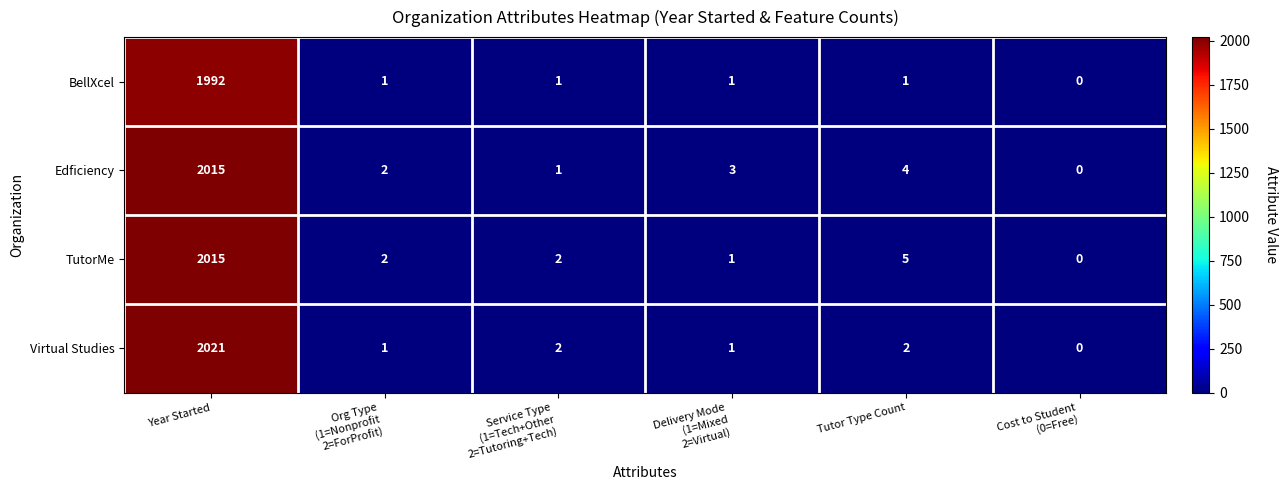

What is the total value across all series at Service Type
(1=Tech+Other
2=Tutoring+Tech)?

6